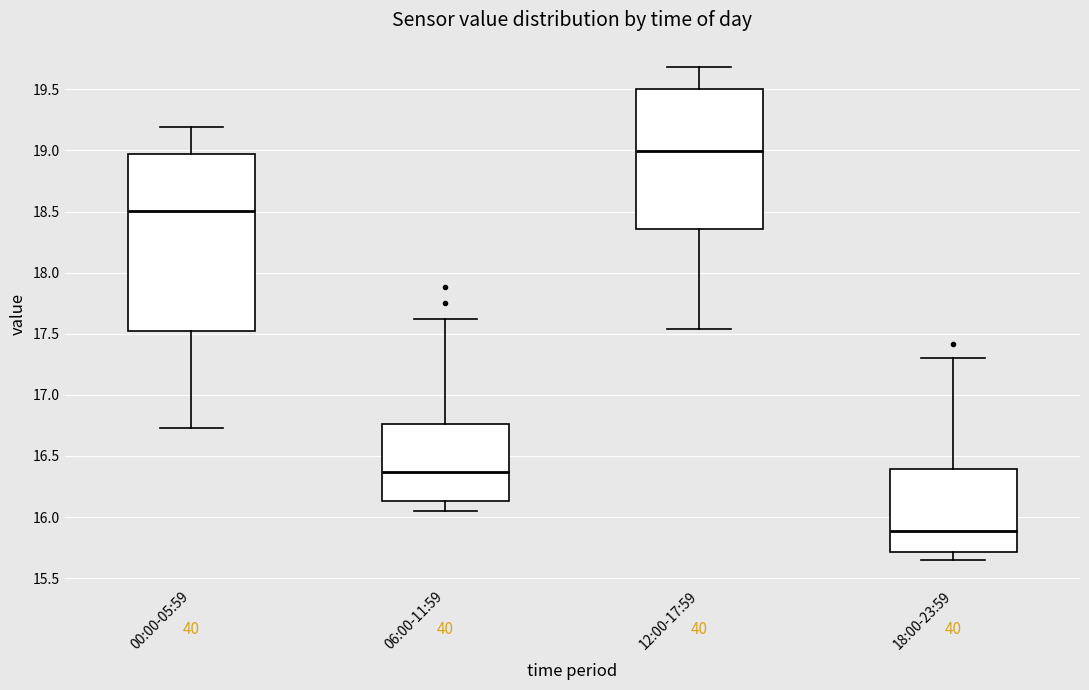

Reading left to right, transcribe this box plot: for each box, give where its median line is, the range the box spans, and where its two whiskers end, as read against the y-axis. The values are not printed on the chart, so give them approximately, as read against the axis.

00:00-05:59: median 18.50, box 17.55 to 18.95, whiskers 16.75 to 19.20
06:00-11:59: median 16.35, box 16.15 to 16.75, whiskers 16.05 to 17.60
12:00-17:59: median 19.00, box 18.35 to 19.50, whiskers 17.55 to 19.70
18:00-23:59: median 15.90, box 15.70 to 16.40, whiskers 15.65 to 17.30